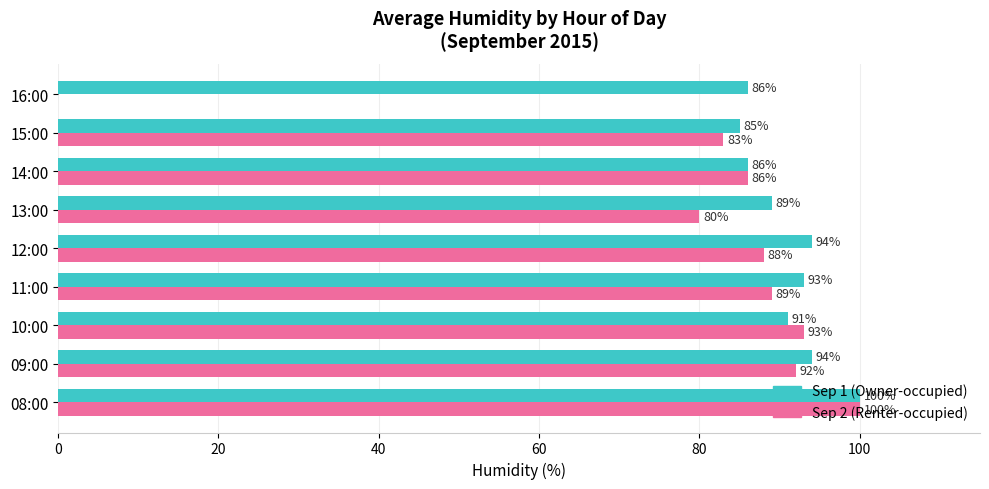

What is the maximum value shown in the chart?

100